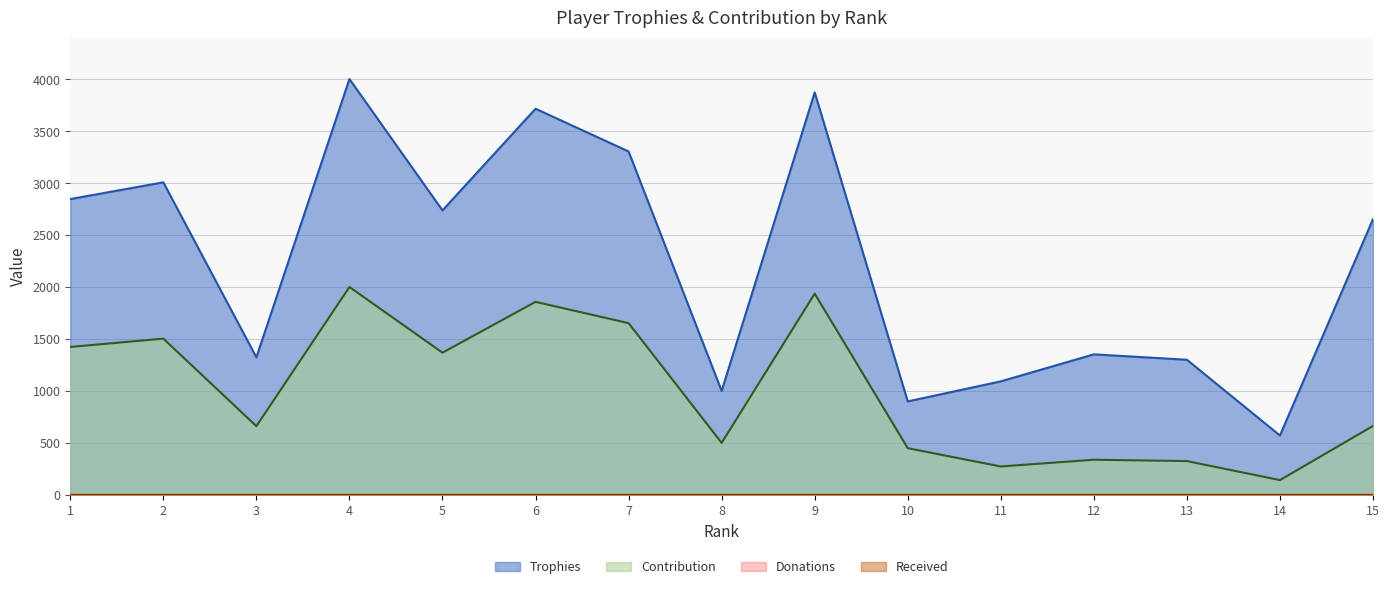

What is the sum of all Trophies values?

33672